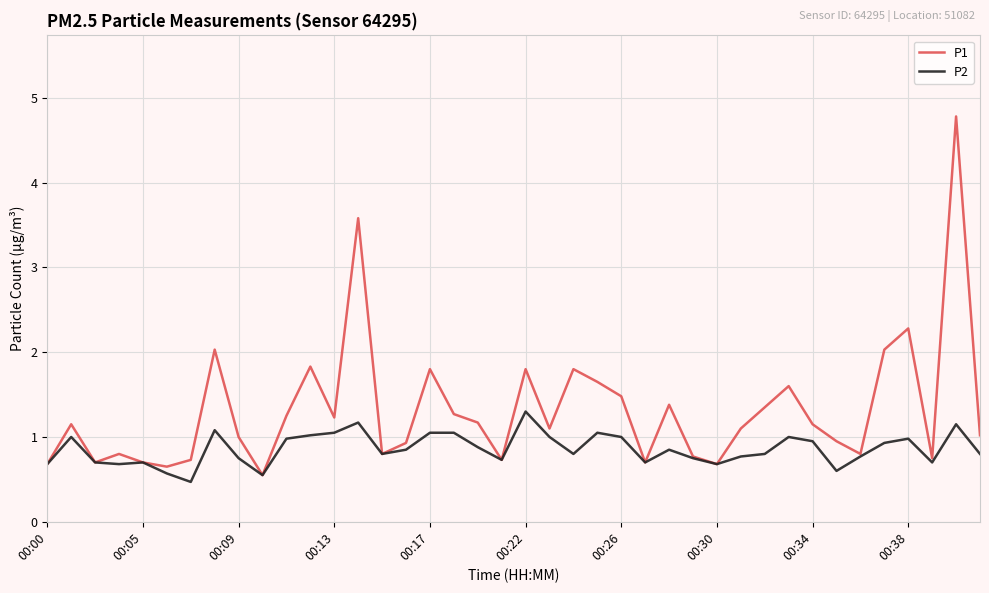

Rank the series by their average value, from lowest to highest.

P2, P1